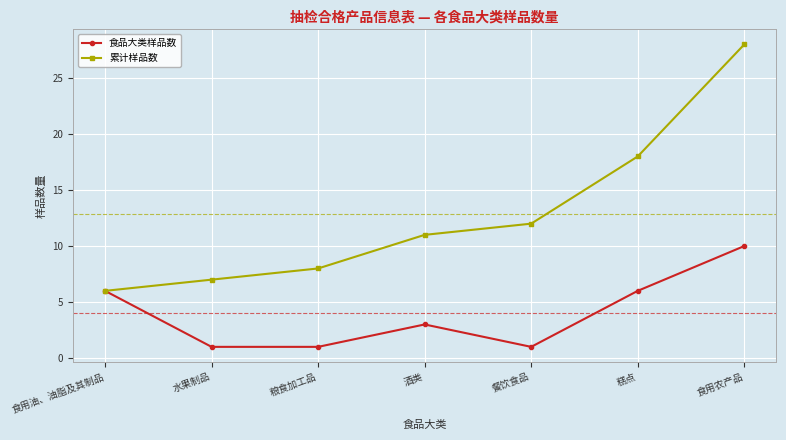

What is the maximum value shown in the chart?

28